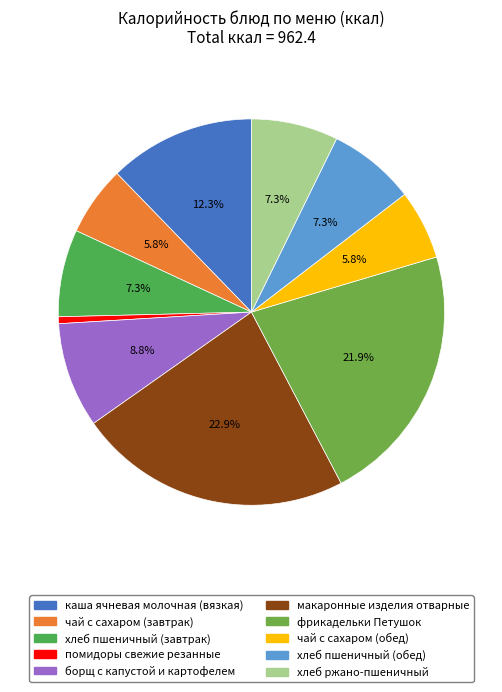

To the nearest percent, what is the difference between the largest and smallest slice percentages?

22%